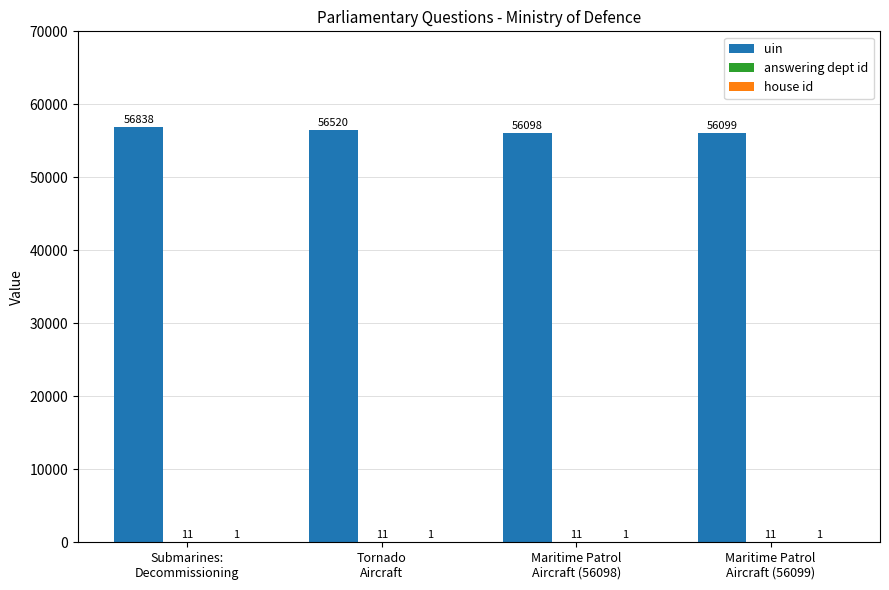

Which series has the widest spread of values?

uin